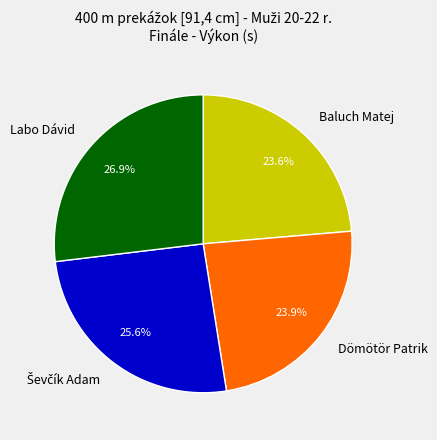

The Dömötör Patrik slice represents 13% of the pie. True or false?

False